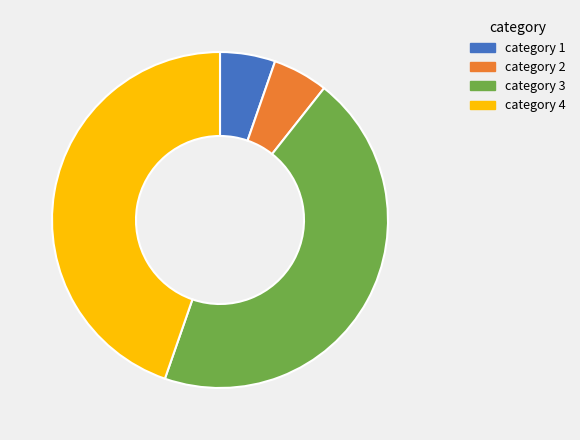

The category 3 slice represents 39% of the pie. True or false?

False